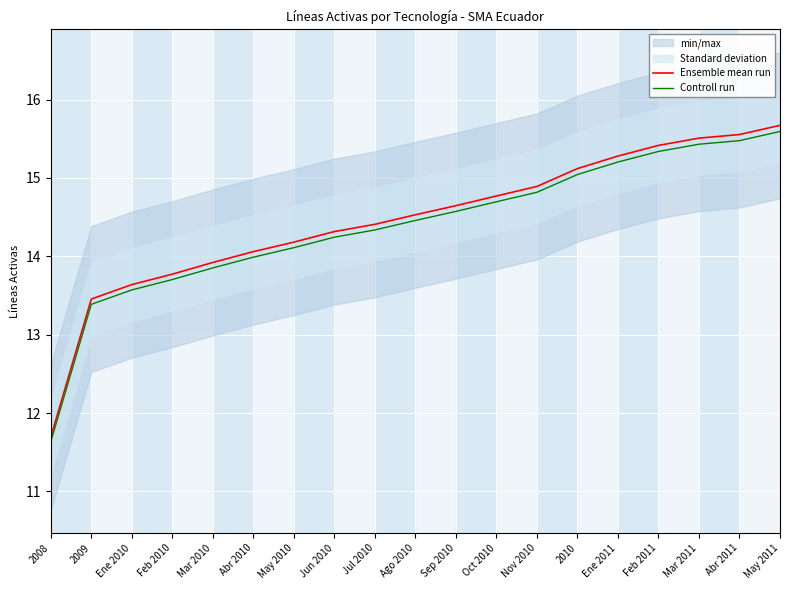

What is the approximate value of Controll run at Mar 2011?

15.4